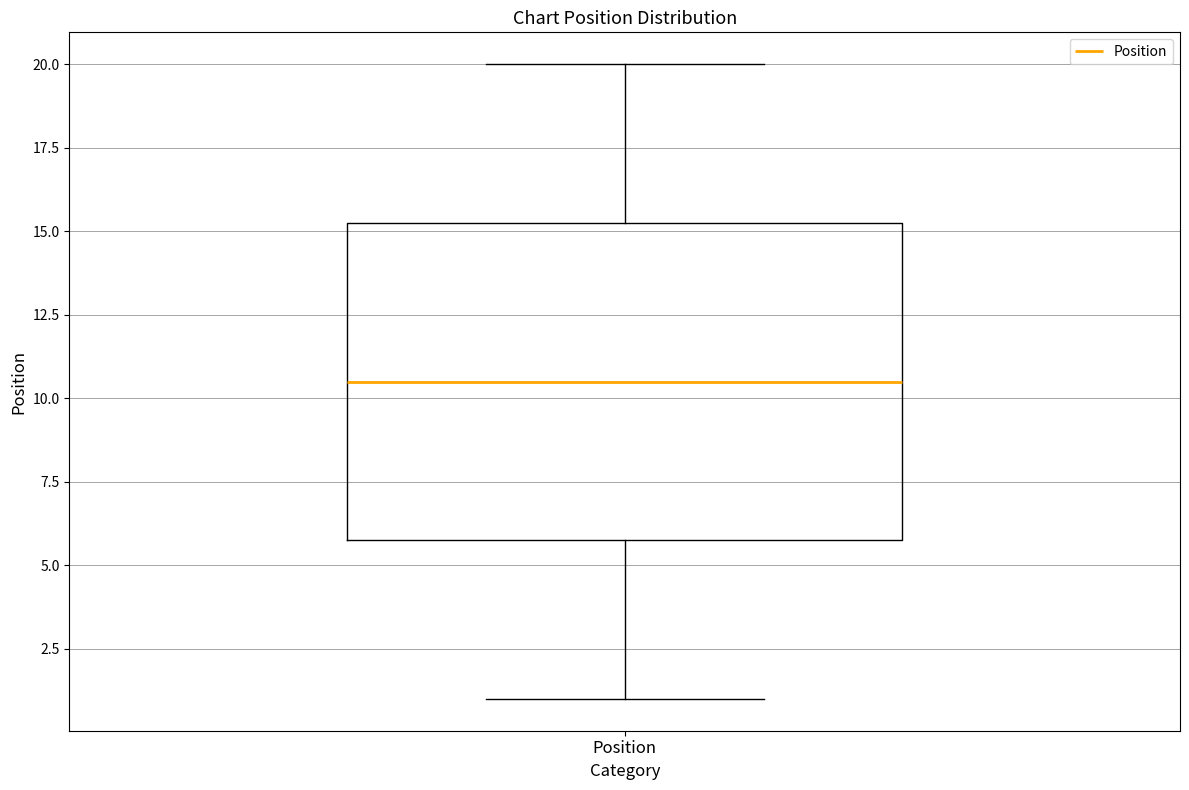

Transcribe this box plot: give where the median line is, the range the box spans, and where the two whiskers end, as read against the y-axis. The values are not printed on the chart, so give them approximately, as read against the axis.

median 10.5, box 6.0 to 15.5, whiskers 1.0 to 20.0